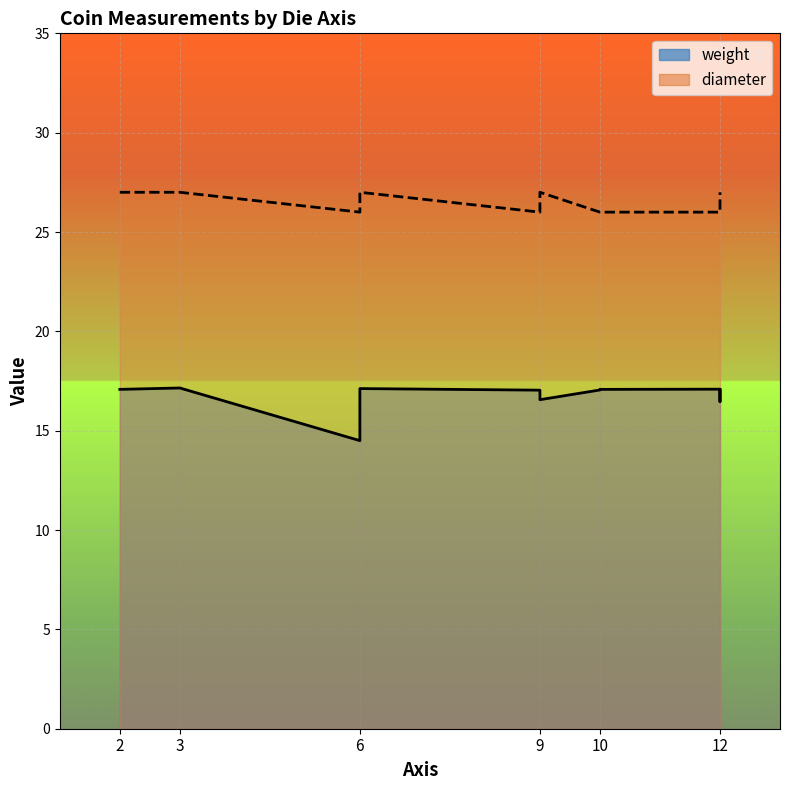

What is the total value across all series at 9?

43.0